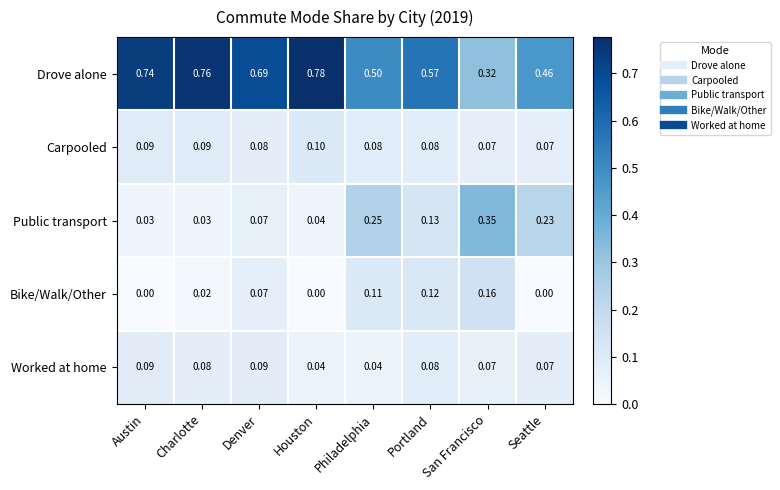

Rank the series at Charlotte from highest to lowest value.

Drove alone, Carpooled, Worked at home, Public transport, Bike/Walk/Other